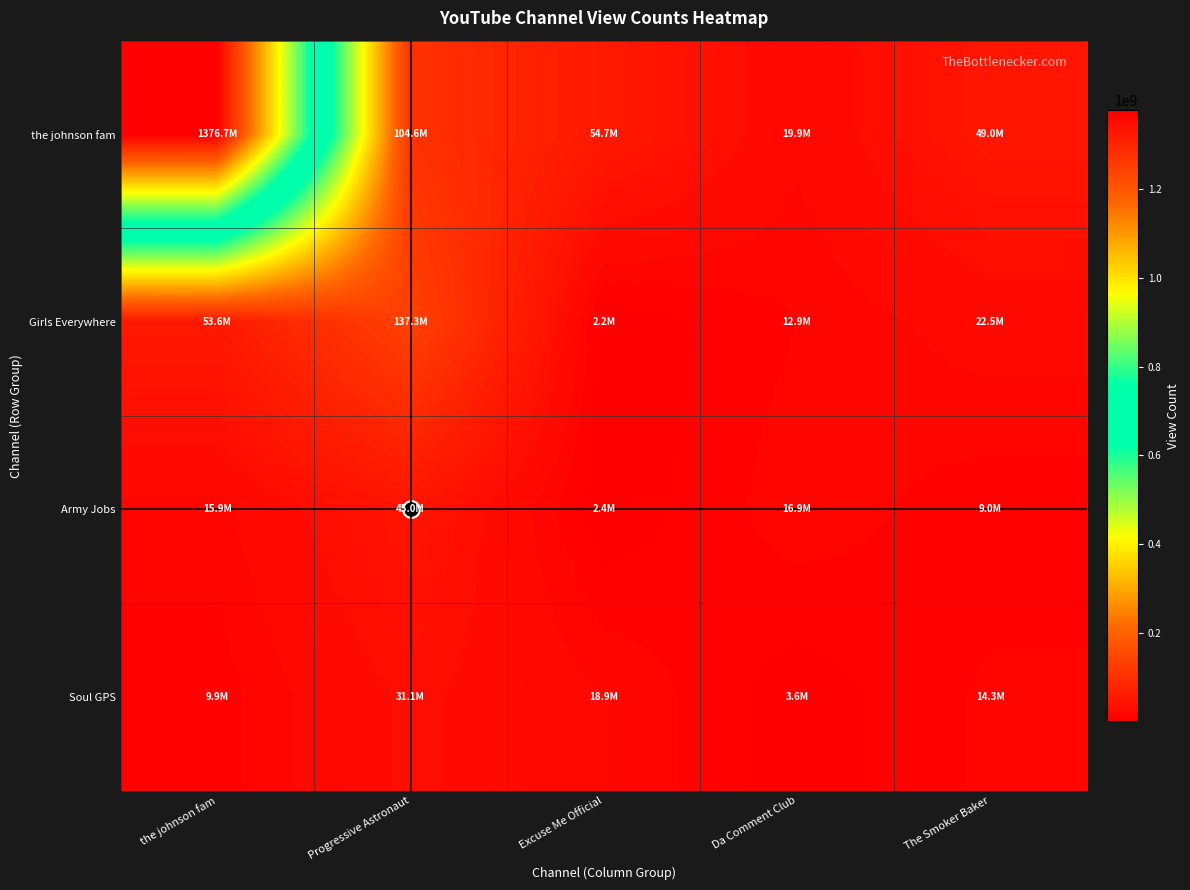

At how many categories does at least one series exceed 911841999?

1